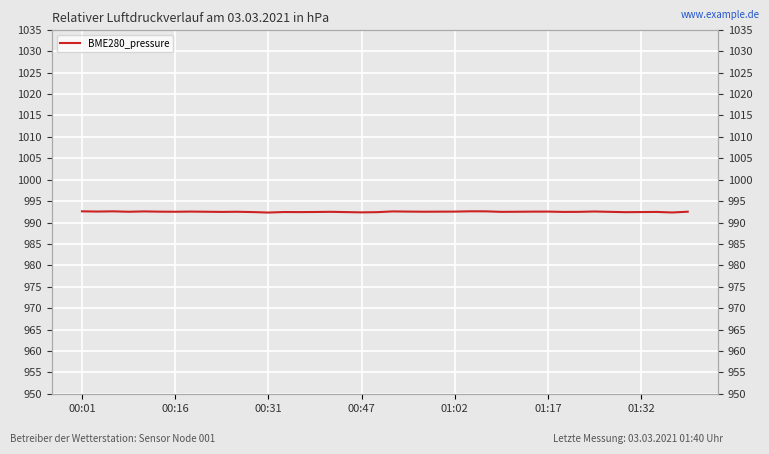

What is the smallest value displayed?

992.3